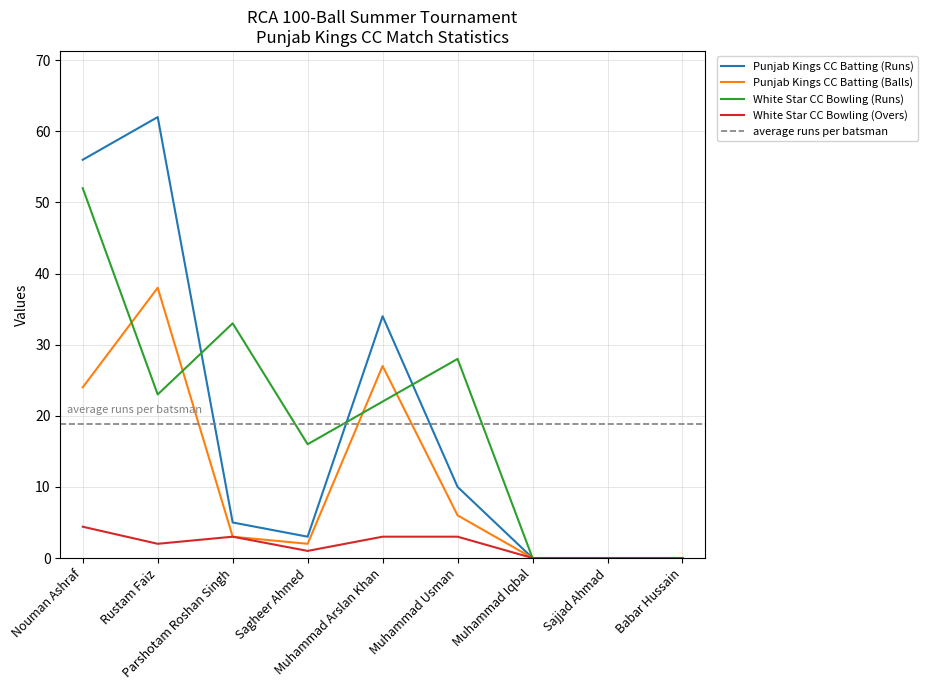

True or false: White Star CC Bowling (Overs) has more than 0 points higher than both neighbors.

True